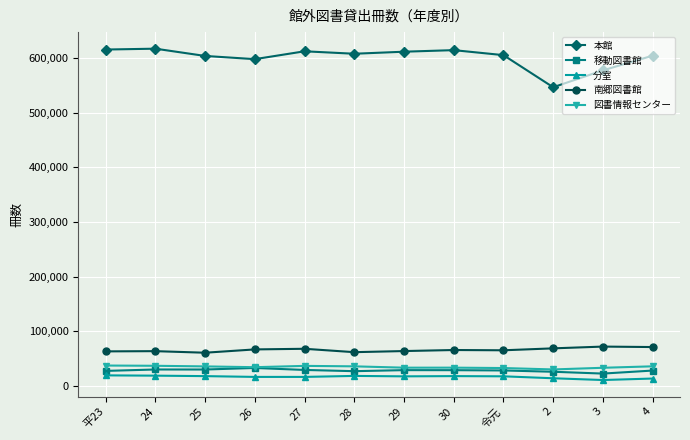

What position from the left is 令元?

9